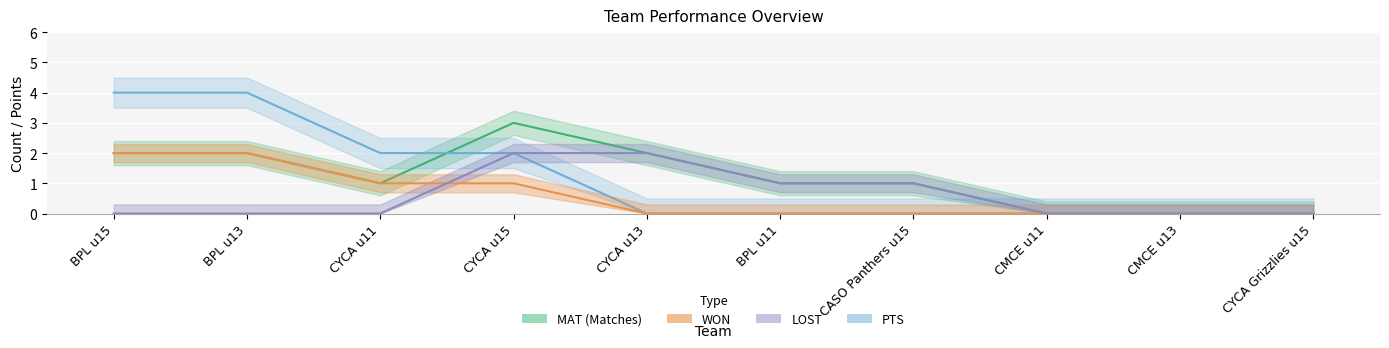

Rank the series by their maximum value, from lowest to highest.

WON, LOST, MAT, PTS